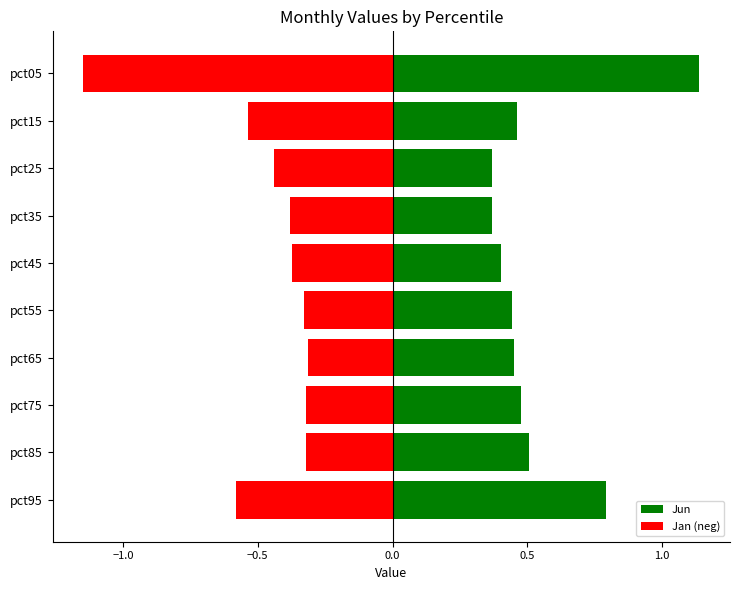

At which category is the sum across all series the highest?

pct95